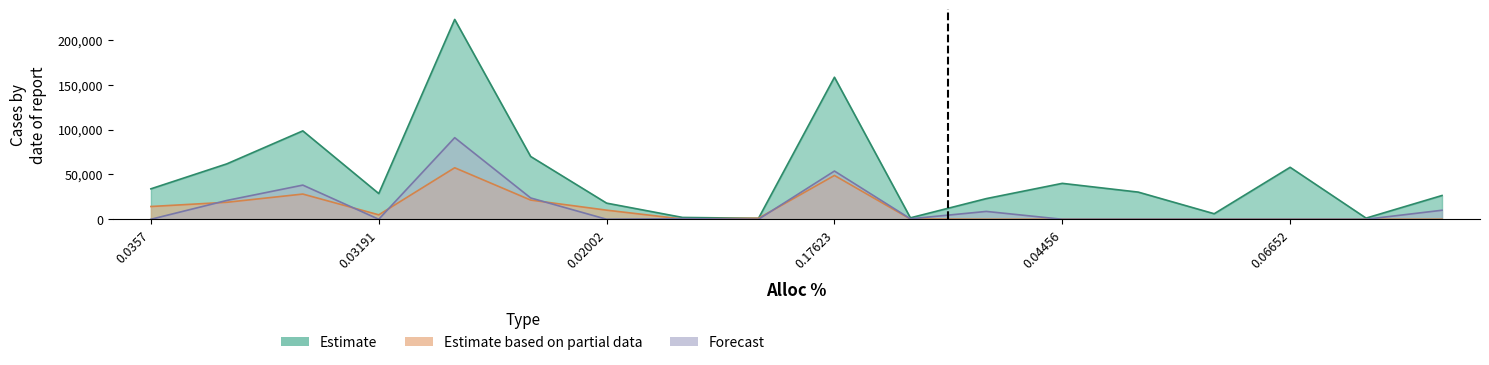

Which series has the largest range (max minus min)?

Estimate